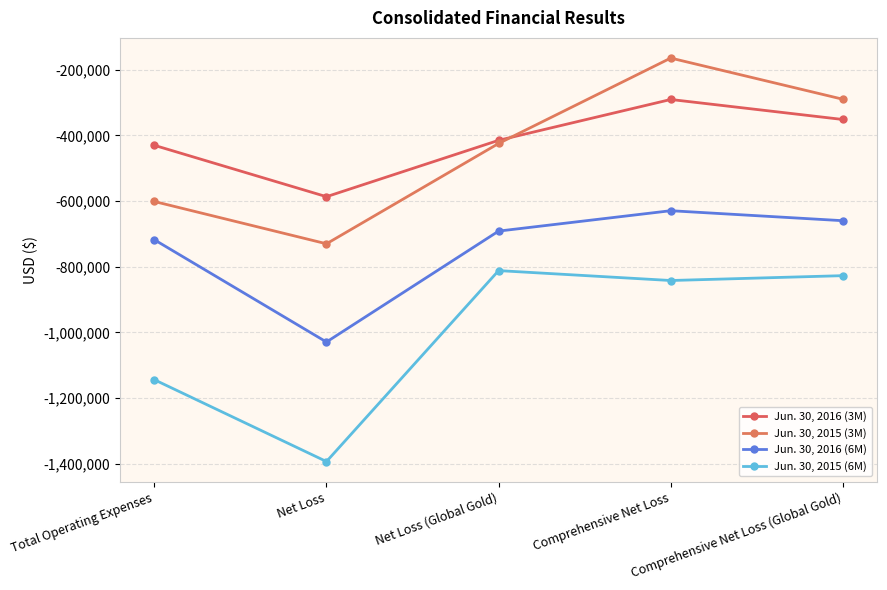

At Net Loss, list the series in order from largest to smallest.

Jun. 30, 2016 (3M), Jun. 30, 2015 (3M), Jun. 30, 2016 (6M), Jun. 30, 2015 (6M)